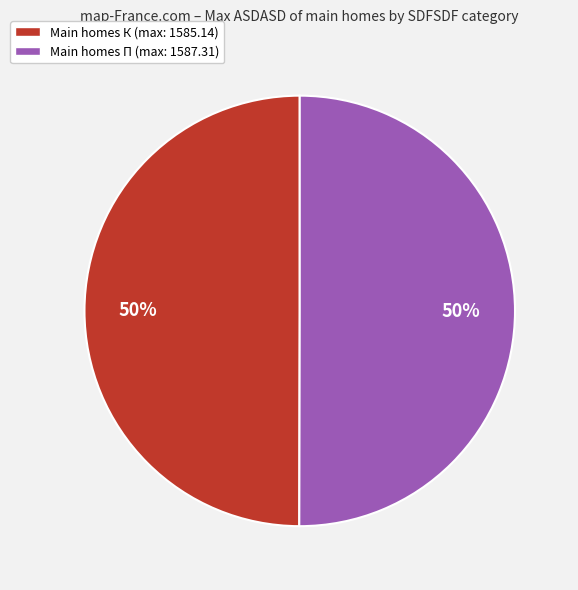

To the nearest percent, what is the average slice percentage?

50%